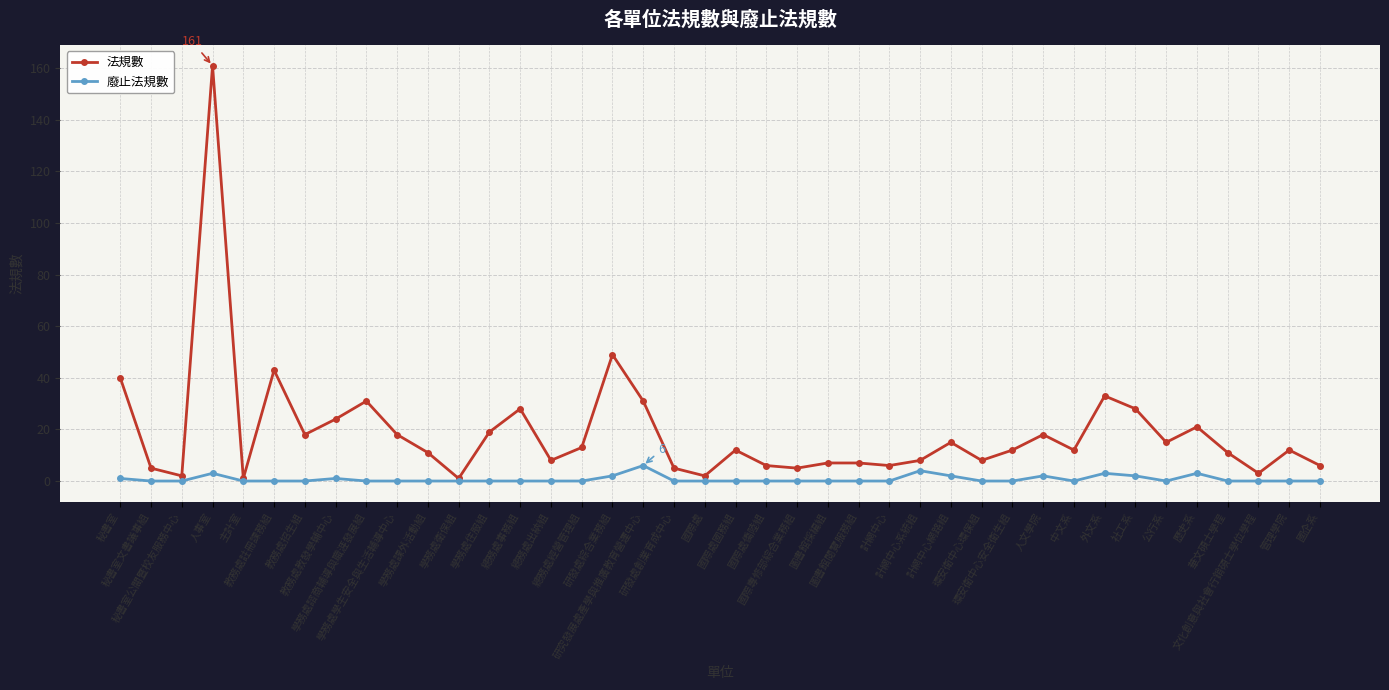

How many lines are shown in the chart?

2